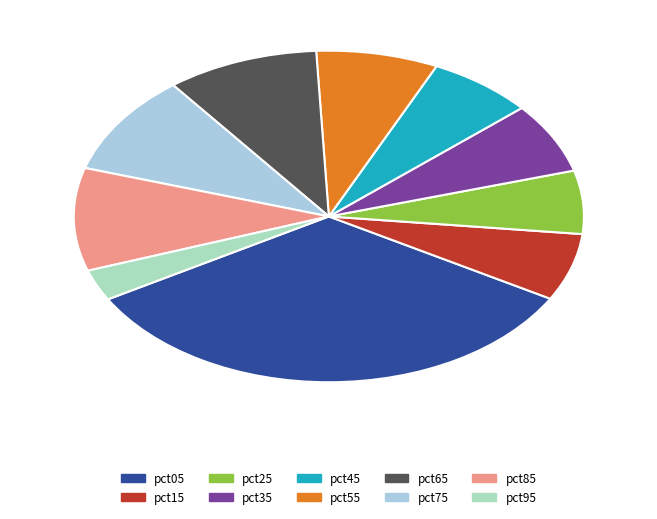

The pct95 slice represents 3% of the pie. True or false?

True